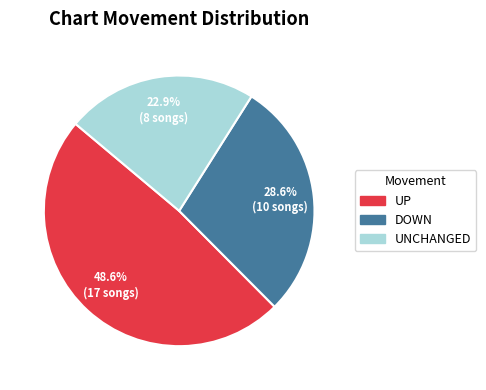

Is there any slice that represents more than half of the pie?

No